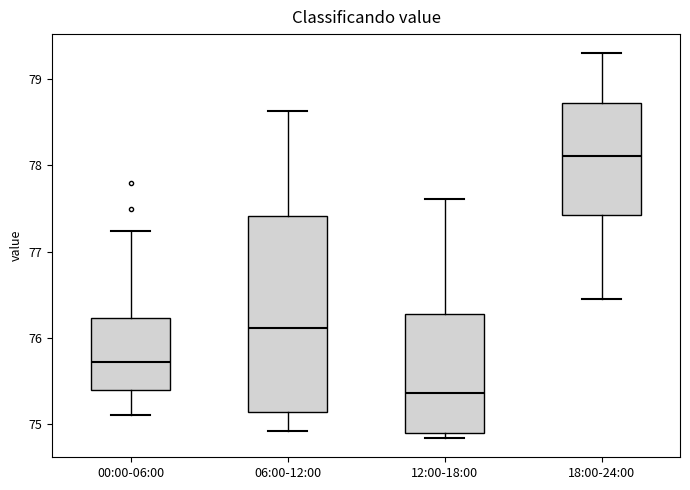

Reading left to right, transcribe this box plot: for each box, give where its median line is, the range the box spans, and where its two whiskers end, as read against the y-axis. The values are not printed on the chart, so give them approximately, as read against the axis.

00:00-06:00: median 75.7, box 75.4 to 76.2, whiskers 75.1 to 77.2
06:00-12:00: median 76.1, box 75.1 to 77.4, whiskers 74.9 to 78.6
12:00-18:00: median 75.4, box 74.9 to 76.3, whiskers 74.8 to 77.6
18:00-24:00: median 78.1, box 77.4 to 78.7, whiskers 76.5 to 79.3